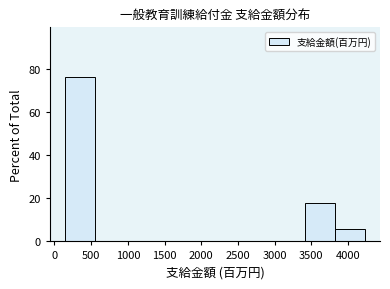

How tall is the bar that spans 3400 to 3800 on the x-axis? Neither the bar edges nor the heights are printed on the chart, so give them approximately, as read against the axes.

18